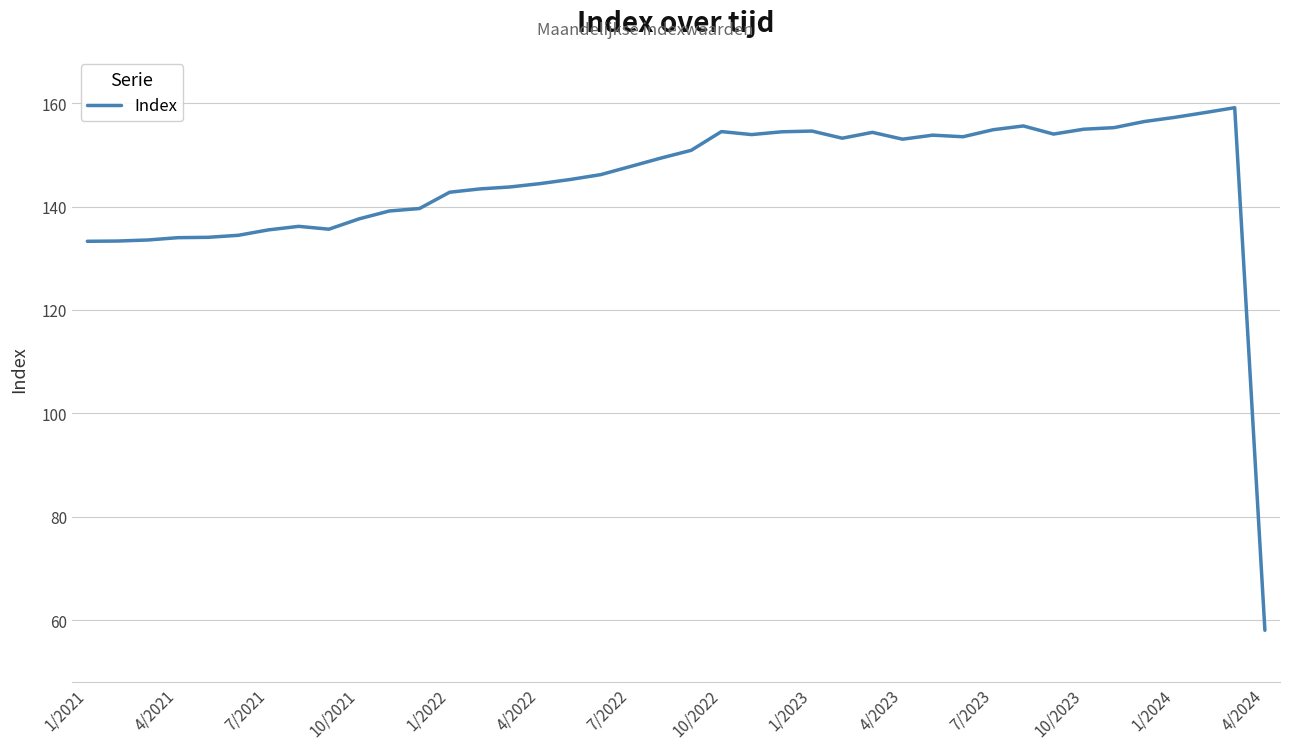

What is the minimum value shown in the chart?

58.0